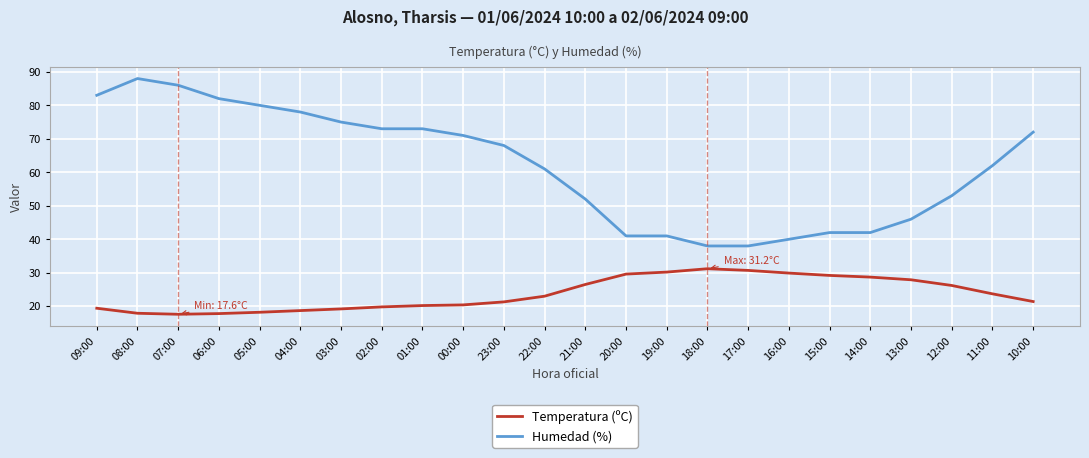

What are all the series names shown in the legend?

Temperatura (ºC), Humedad (%)